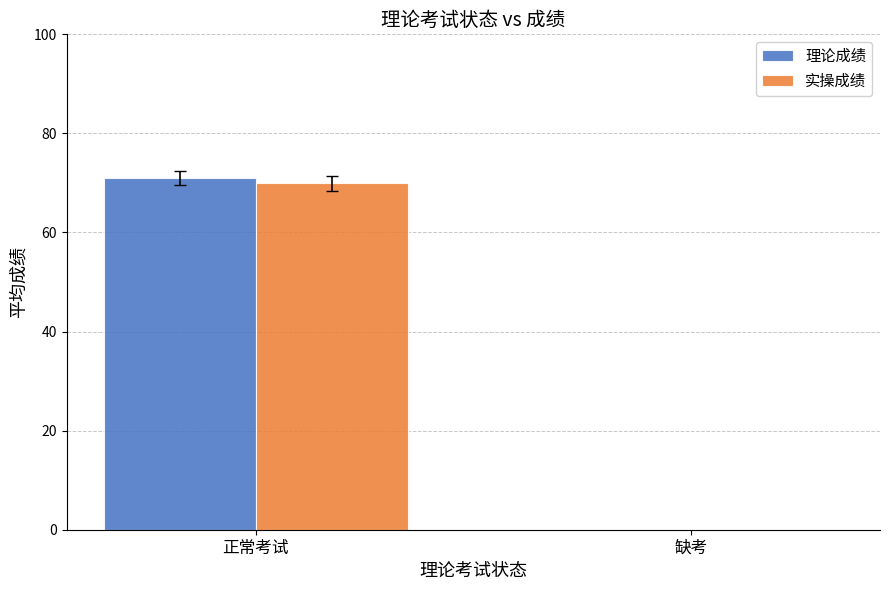

Is it true that 理论成绩 equals 119.0 at 正常考试?

False